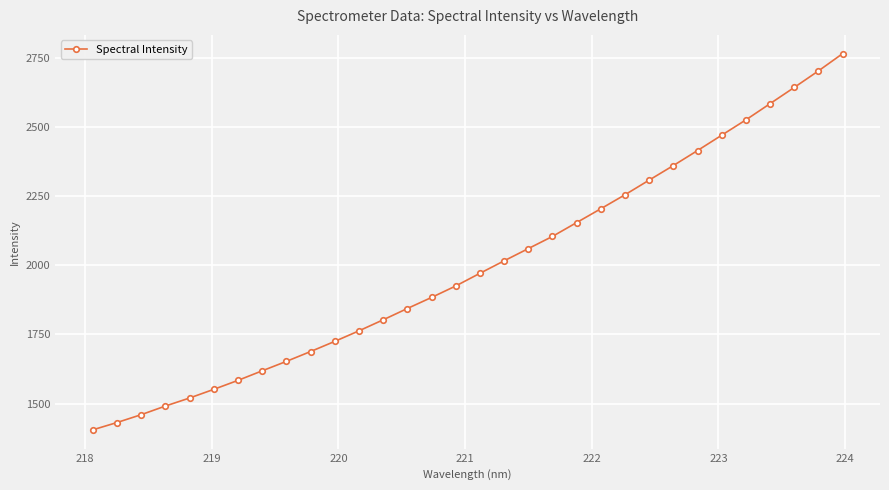

Is this an area chart (filled region under the line)?

No